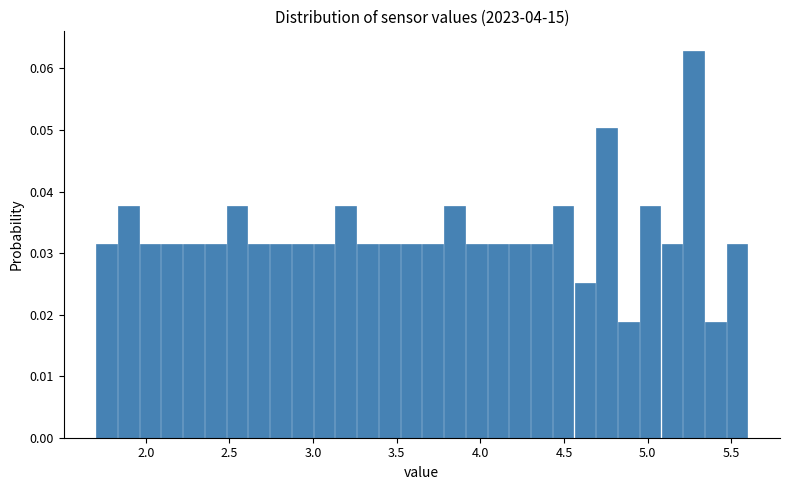

Around what value on the x-axis is the tallest bar? Give the approximate position of its centre, as read against the axis.

5.30